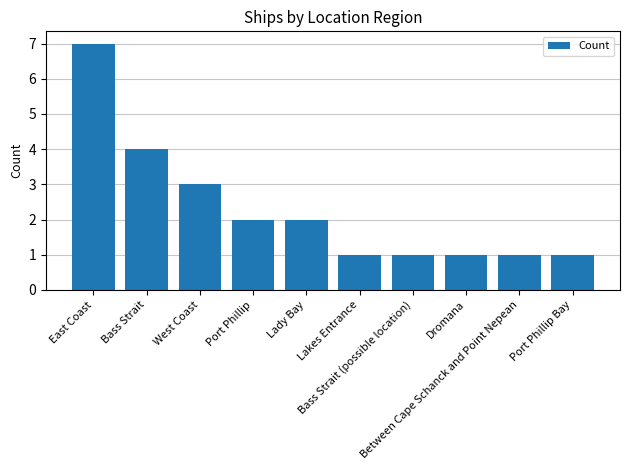

What is the approximate value at West Coast?

3